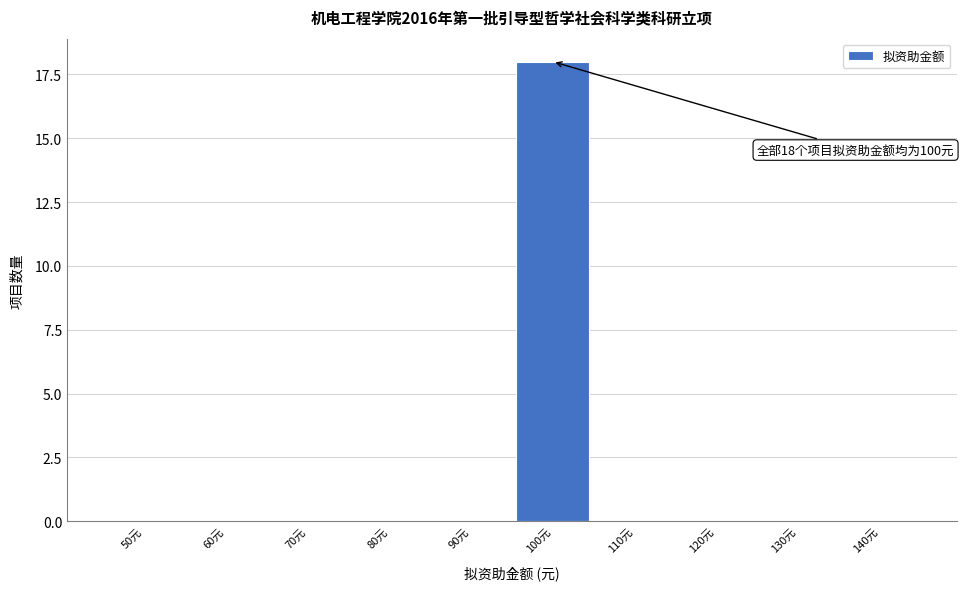

Reading right to left, what are all the values shown in this chart?

140元=0	130元=0	120元=0	110元=0	100元=18	90元=0	80元=0	70元=0	60元=0	50元=0